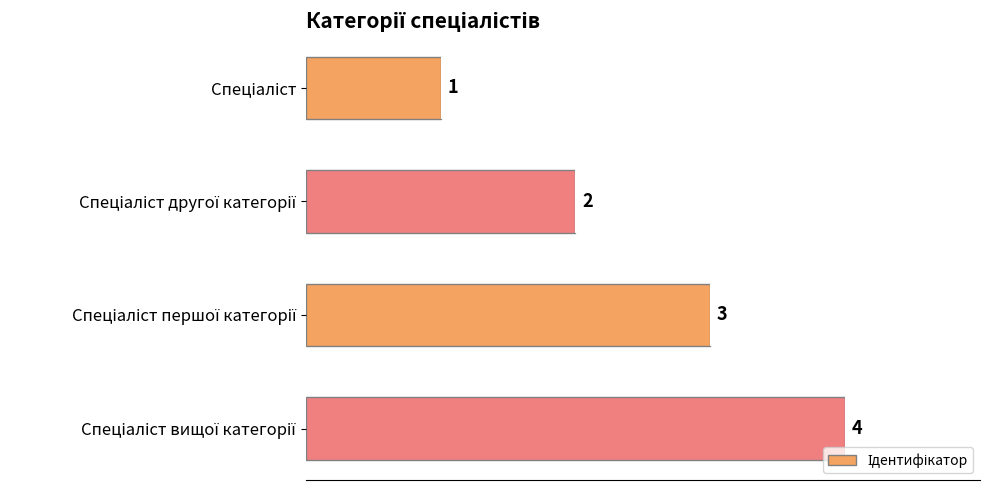

What is the difference between the maximum and minimum values?

3